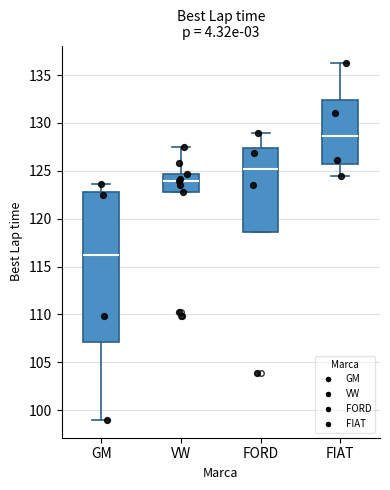

Reading left to right, read every box against the y-axis: the position of its median line, the range the box covers, and the ends of its whiskers. The values are not printed on the chart, so give them approximately, as read against the axis.

GM: median 116.0, box 107.0 to 123.0, whiskers 99.0 to 123.5
VW: median 124.0, box 123.0 to 124.5, whiskers 123.0 to 127.5
FORD: median 125.0, box 118.5 to 127.5, whiskers 118.5 to 129.0
FIAT: median 128.5, box 125.5 to 132.5, whiskers 124.5 to 136.0